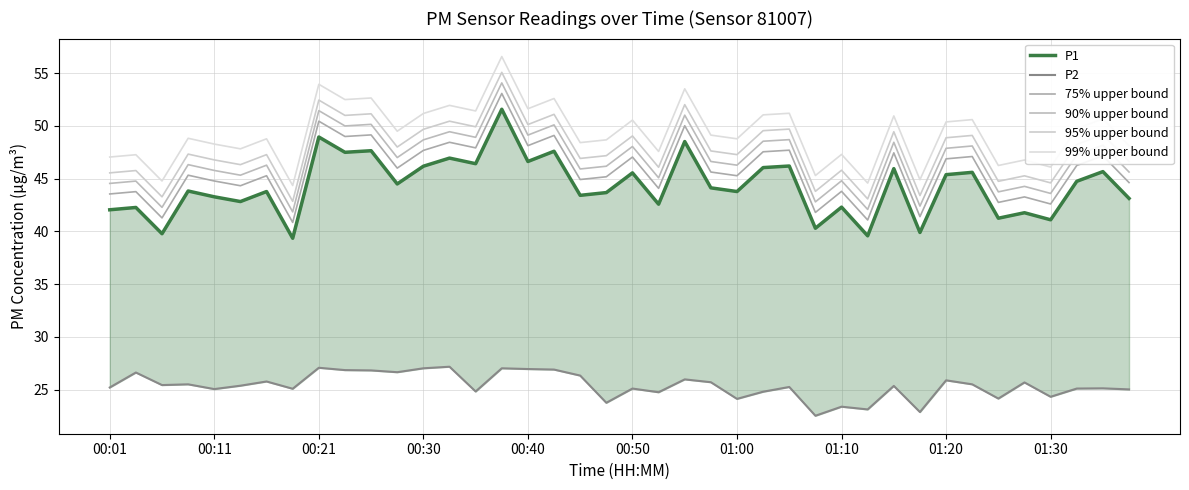

True or false: 95% upper bound has a value of 76.8 at 00:50.

False